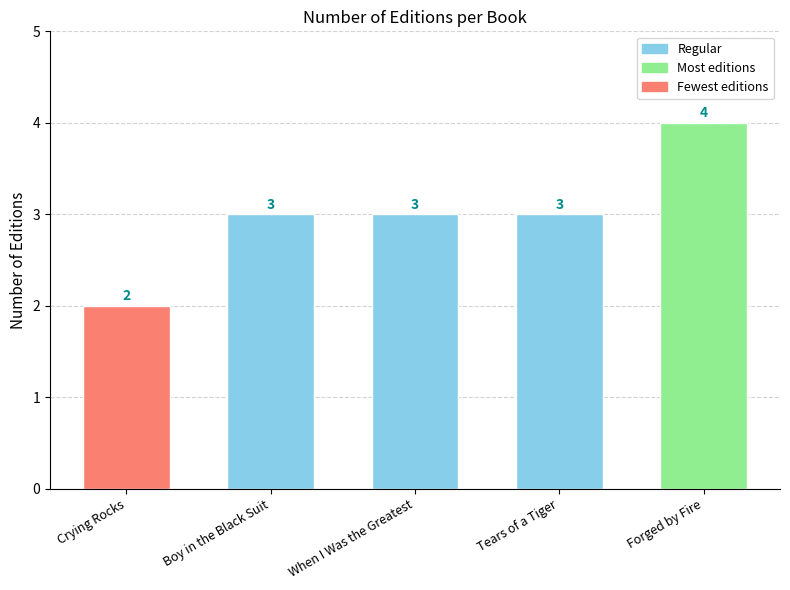

What is the difference between the values at Tears of a Tiger and Forged by Fire?

1